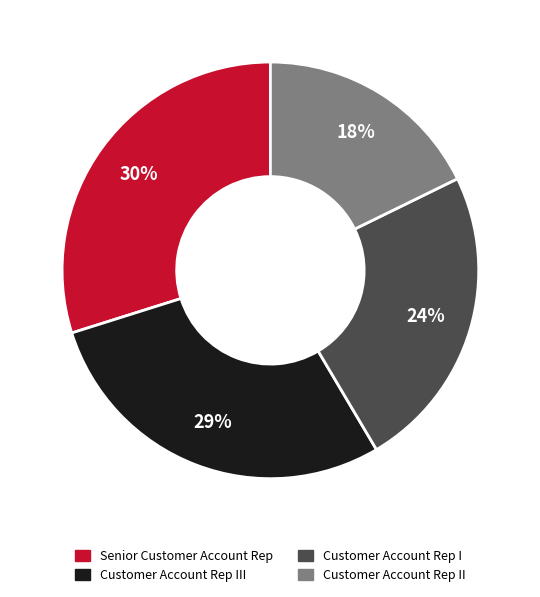

To the nearest percent, what is the average slice percentage?

25%